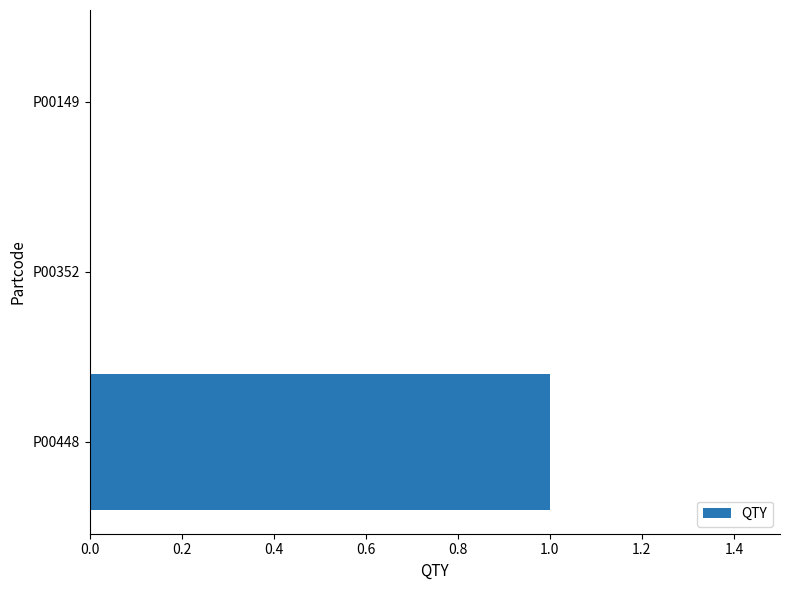

At which category does the chart reach its peak across all series?

P00448